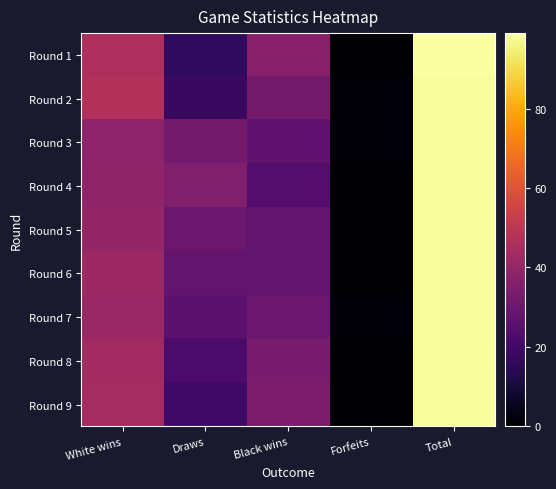

How many distinct data groups are displayed?

9